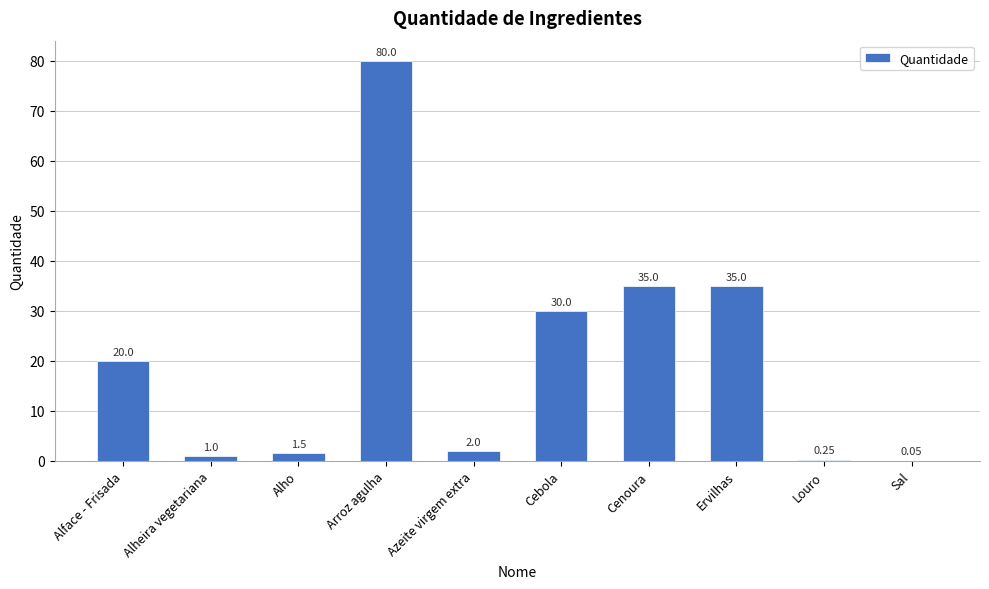

Which label corresponds to the largest value in the chart?

Arroz agulha